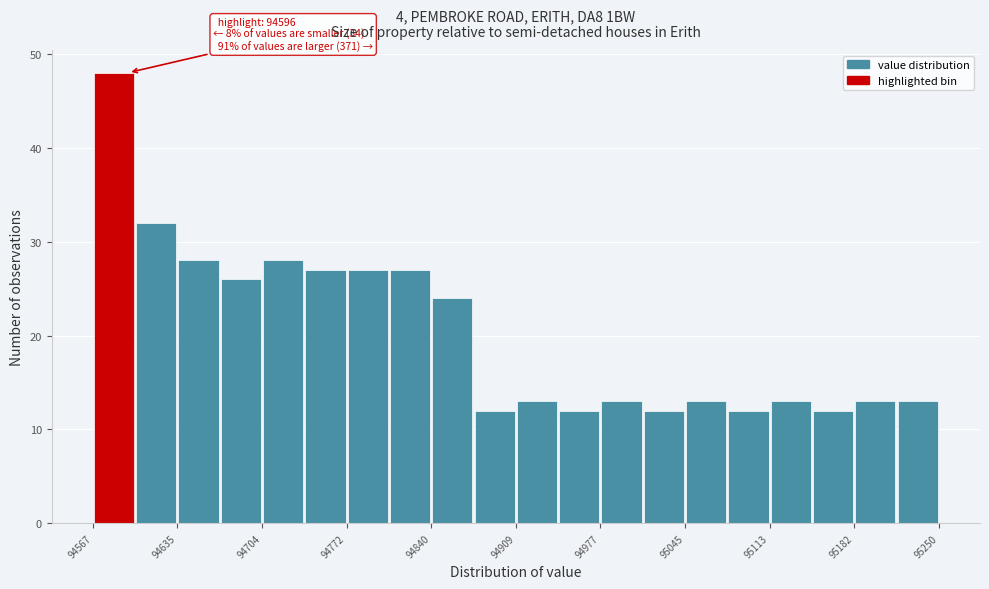

Around what value on the x-axis is the tallest bar? Give the approximate position of its centre, as read against the axis.

94580